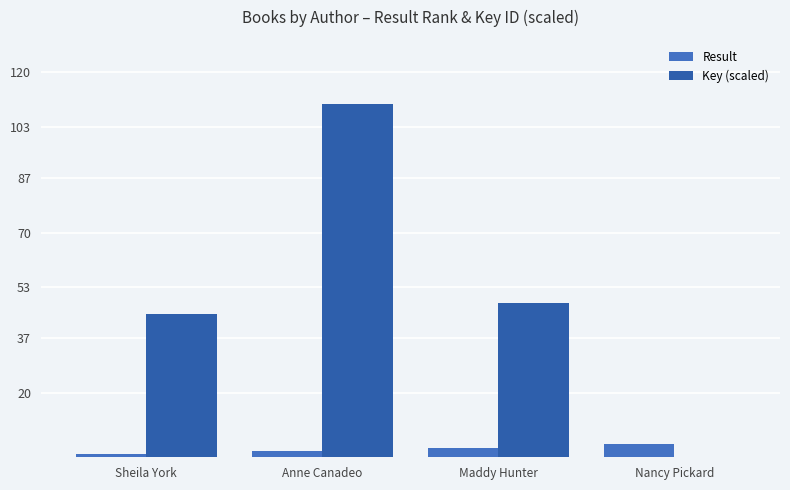

How many distinct data groups are displayed?

2